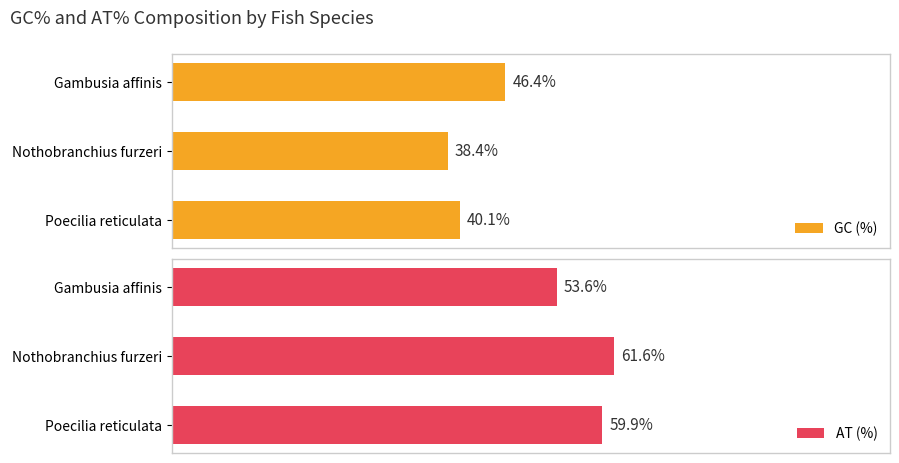

What is the highest value of the GC (%) series?

46.4